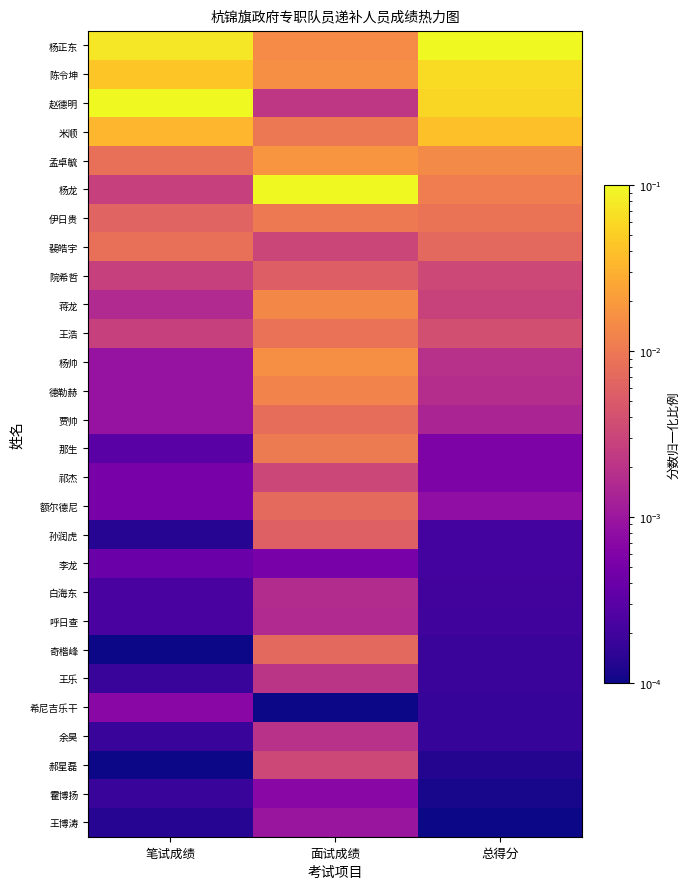

What is the total value across all series at 总得分?

0.3